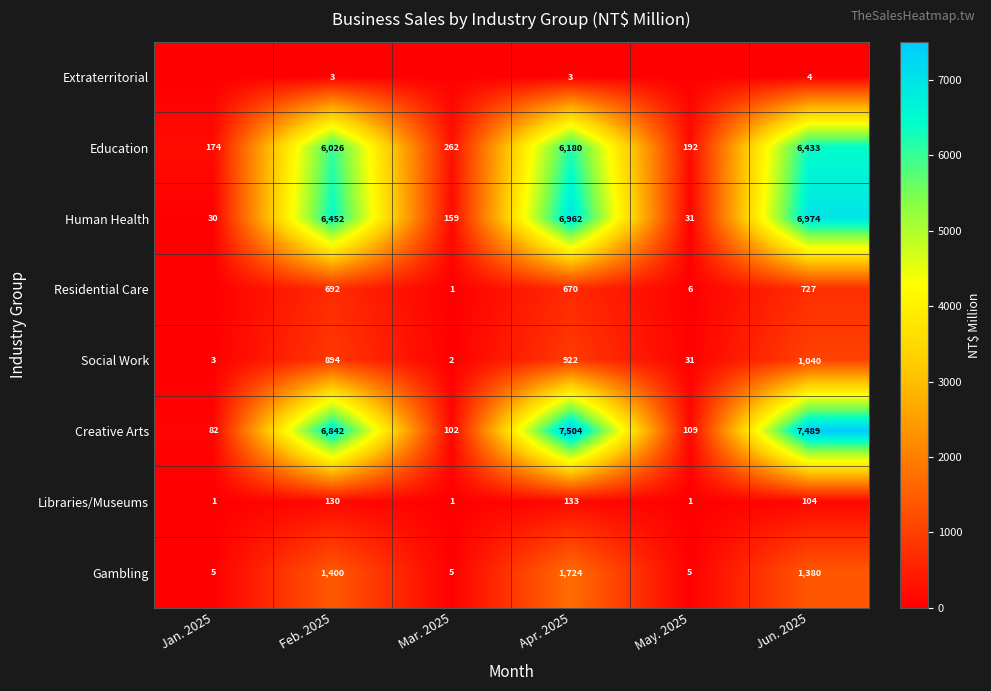

How many values in the Libraries/Museums series are below 104?

3